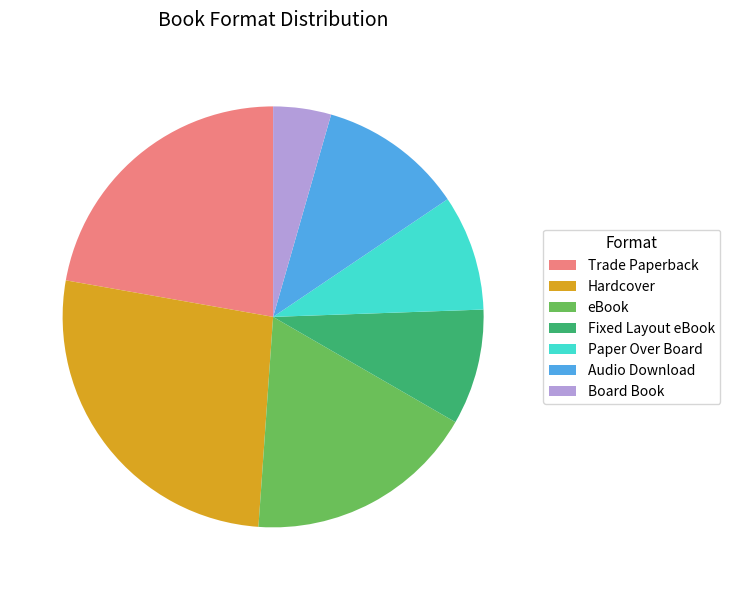

Is there any slice that represents more than half of the pie?

No